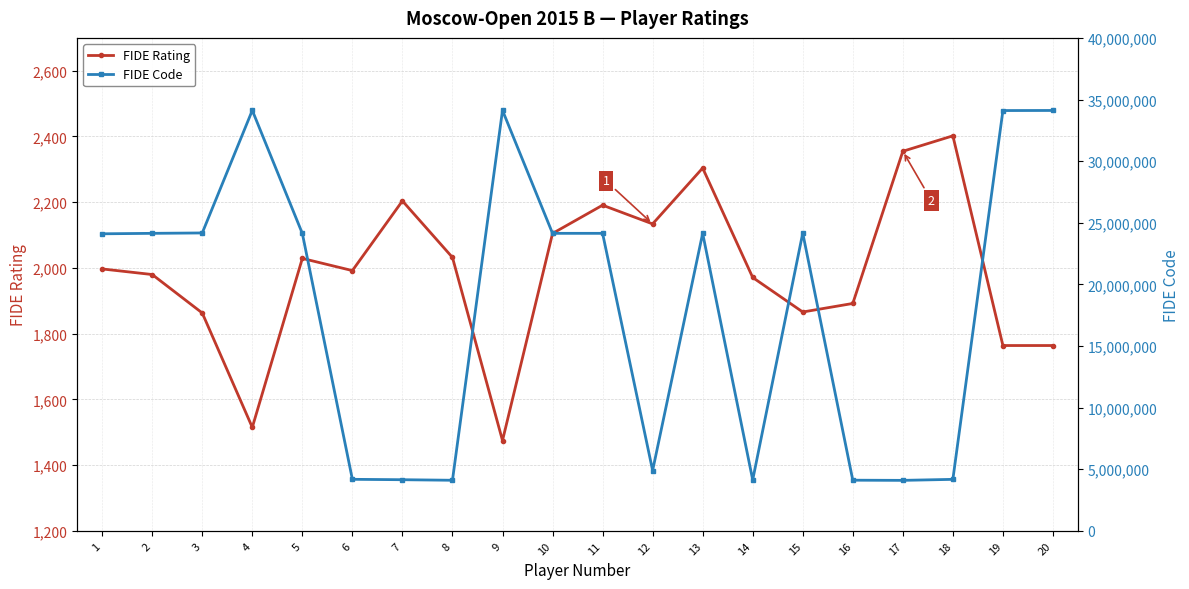

What is the total value across all series at 19?

34106411